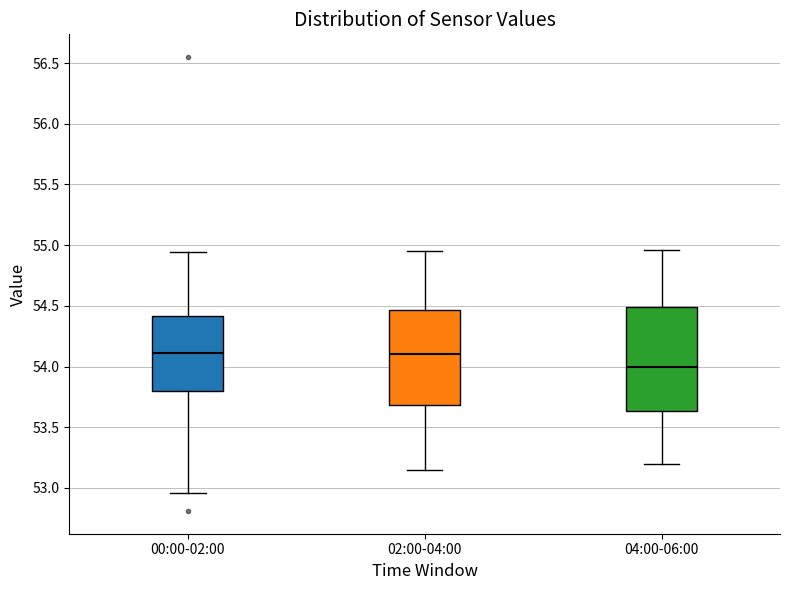

Which box is the tallest, from its lower edge to its upper edge?

04:00-06:00